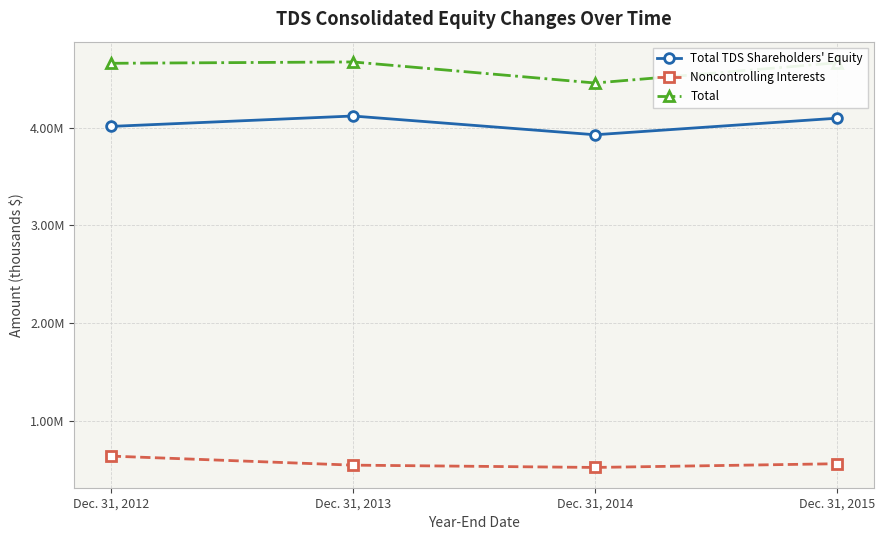

What is the difference between the highest and lowest values at Dec. 31, 2012?

4012361